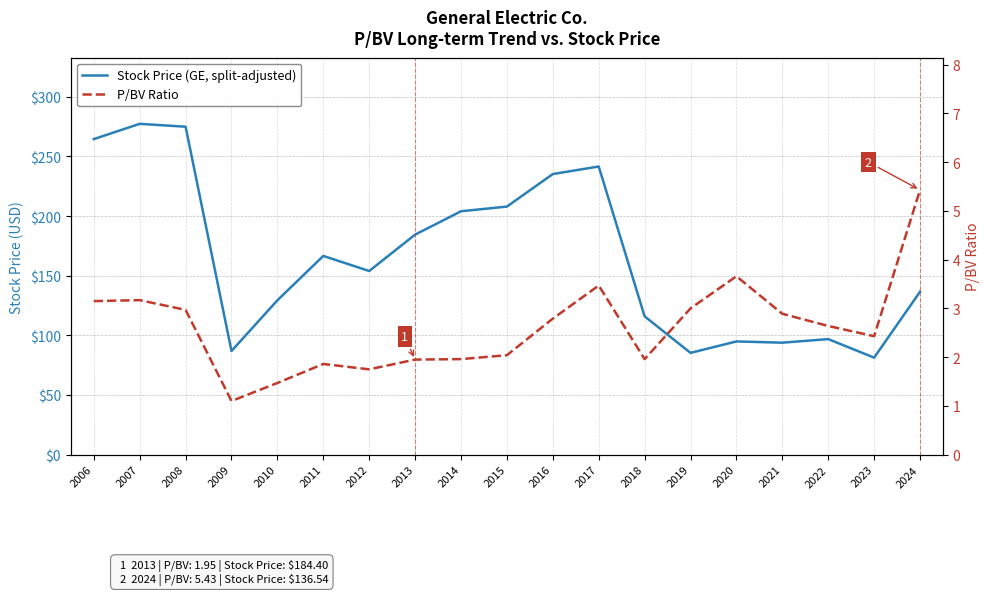

The Stock Price (GE, split-adjusted) series shows 277.3 at 2007. True or false?

True